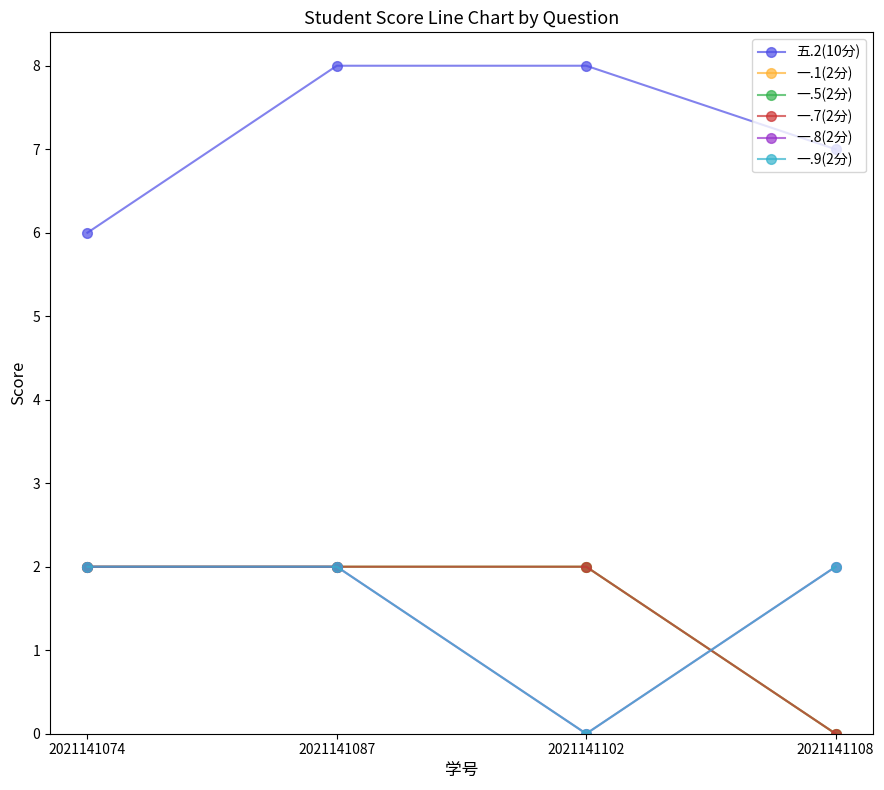

List the labels in order of 一.7(2分) value, smallest first.

2021141108, 2021141074, 2021141087, 2021141102